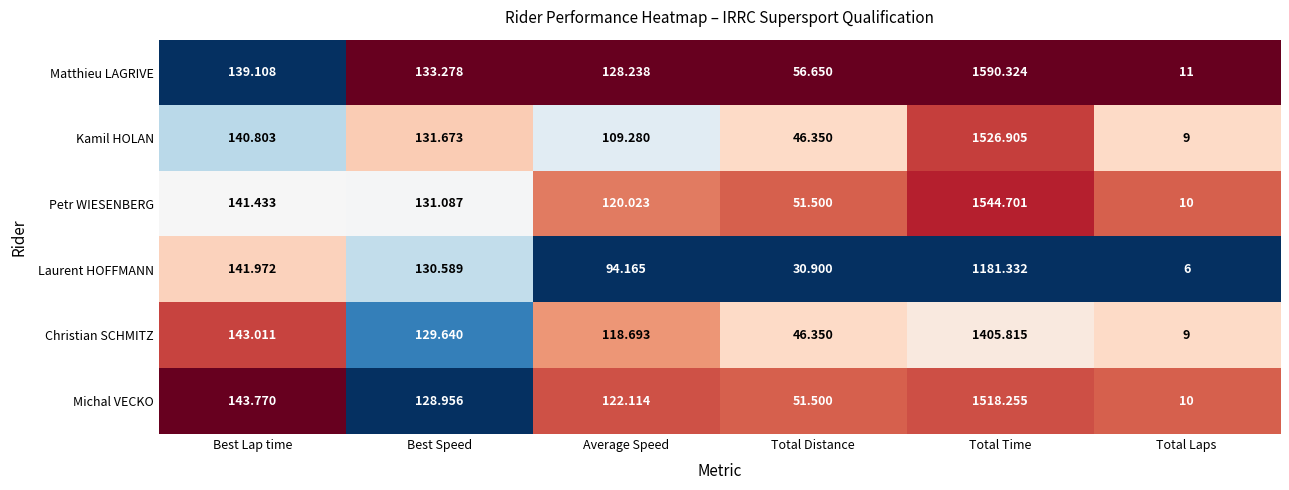

Which series has the largest range (max minus min)?

Matthieu LAGRIVE